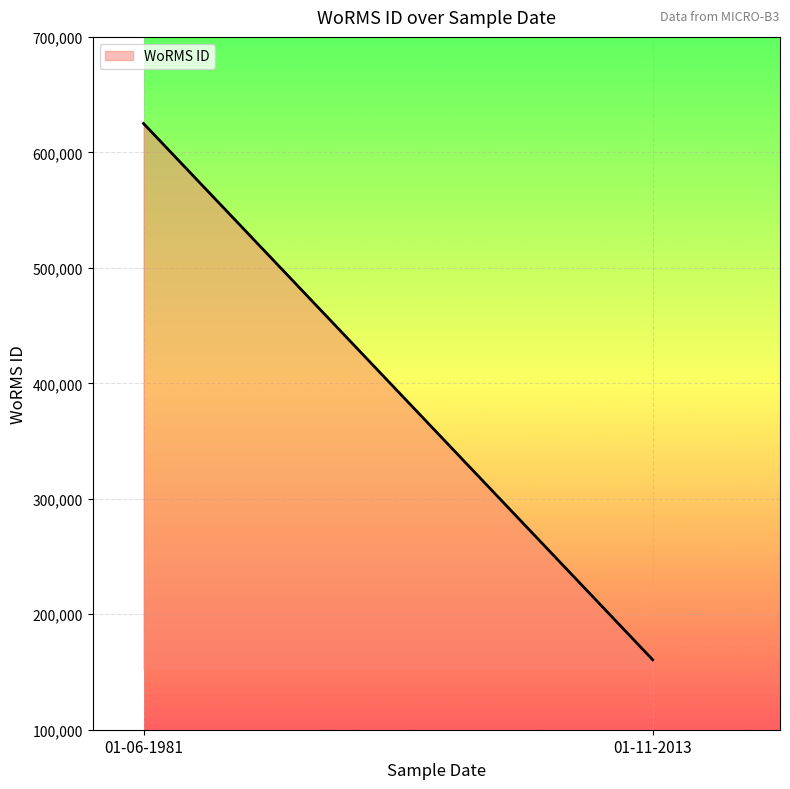

Between 01-11-2013 and 01-06-1981, which is larger?

01-06-1981